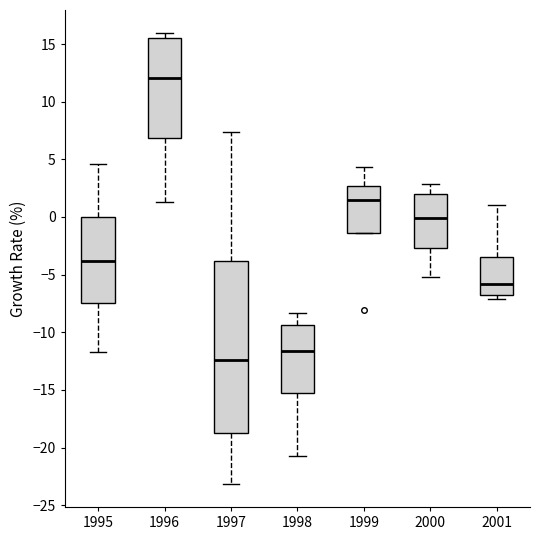

Reading left to right, read every box against the y-axis: the position of its median line, the range the box covers, and the ends of its whiskers. The values are not printed on the chart, so give them approximately, as read against the axis.

1995: median -4.0, box -7.5 to 0.0, whiskers -11.5 to 4.5
1996: median 12.0, box 7.0 to 15.5, whiskers 1.5 to 16.0
1997: median -12.5, box -19.0 to -4.0, whiskers -23.0 to 7.5
1998: median -11.5, box -15.5 to -9.5, whiskers -20.5 to -8.5
1999: median 1.5, box -1.5 to 2.5, whiskers -1.5 to 4.5
2000: median 0.0, box -2.5 to 2.0, whiskers -5.0 to 3.0
2001: median -6.0, box -6.5 to -3.5, whiskers -7.0 to 1.0